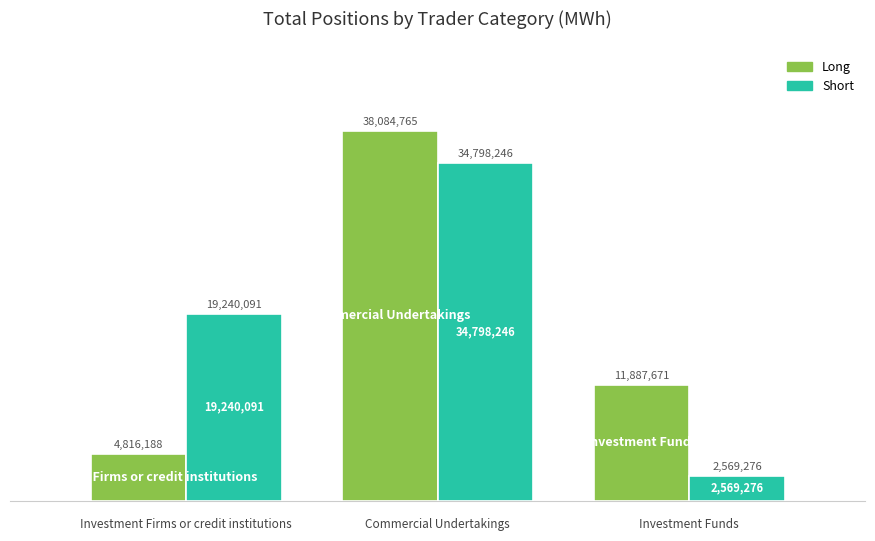

What are all the series names shown in the legend?

Long, Short